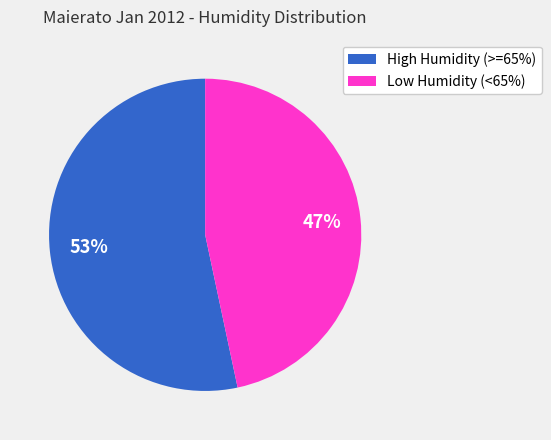

What percentage is the High Humidity (>=65%) slice, to the nearest percent?

53%